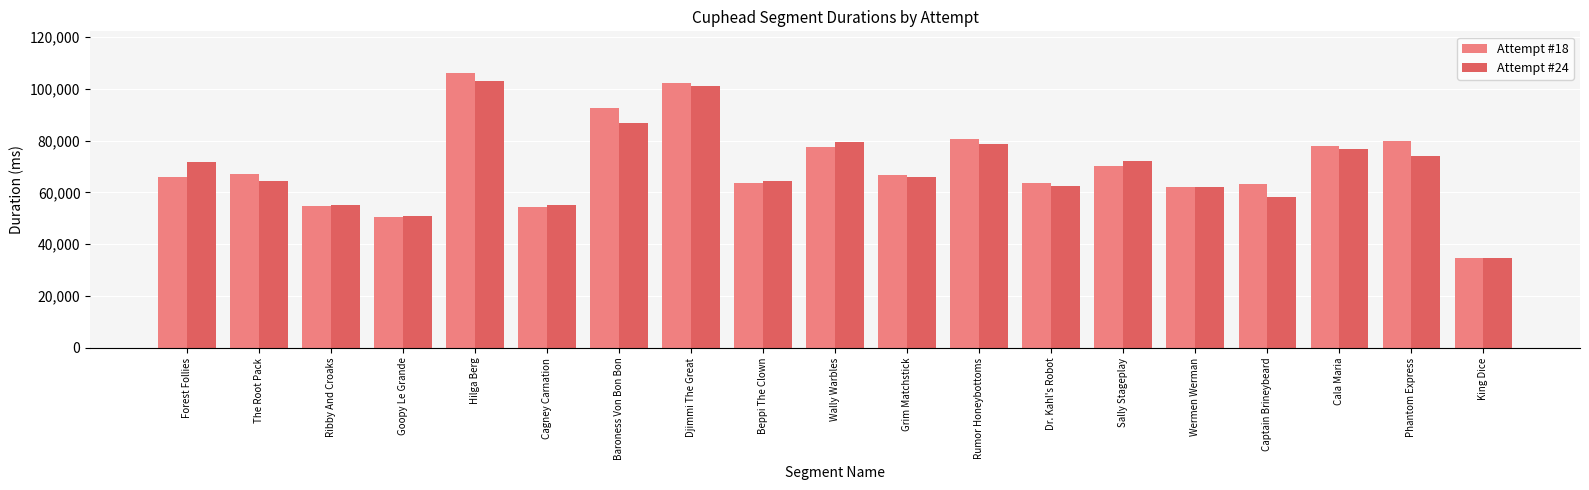

What are all the series names shown in the legend?

Attempt #18, Attempt #24